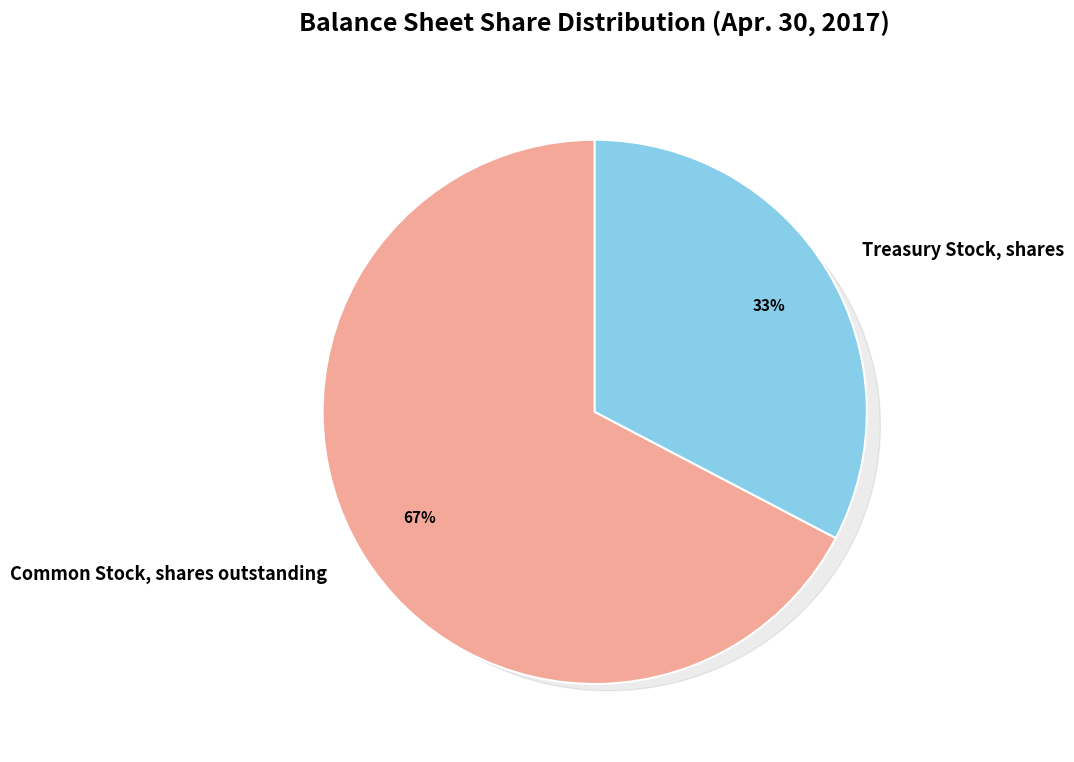

To the nearest percent, what is the combined percentage of Common Stock, shares outstanding and Treasury Stock, shares?

100%